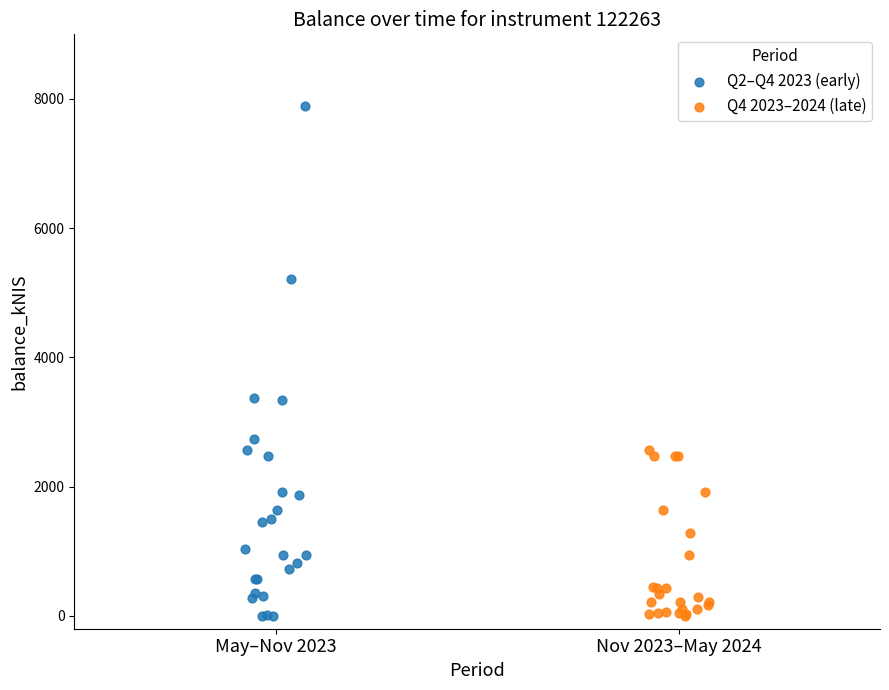

What are all the series names shown in the legend?

Q2–Q4 2023 (early), Q4 2023–2024 (late)